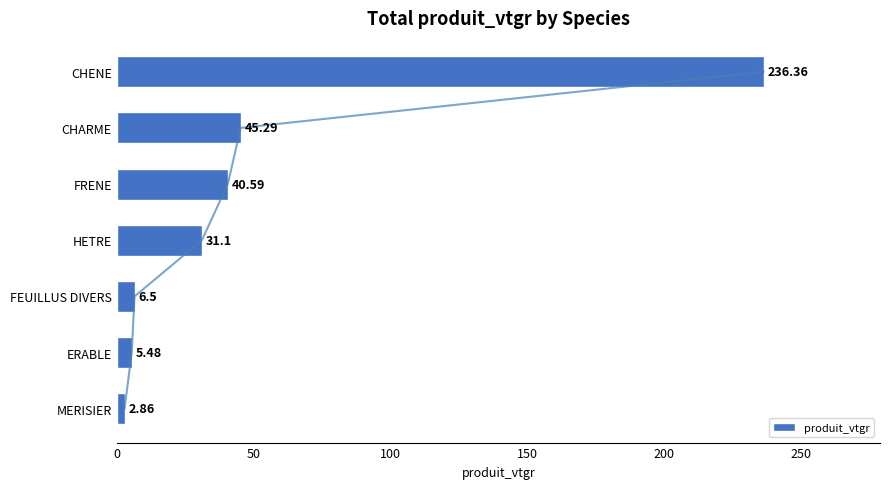

What is the sum of all values?

368.2